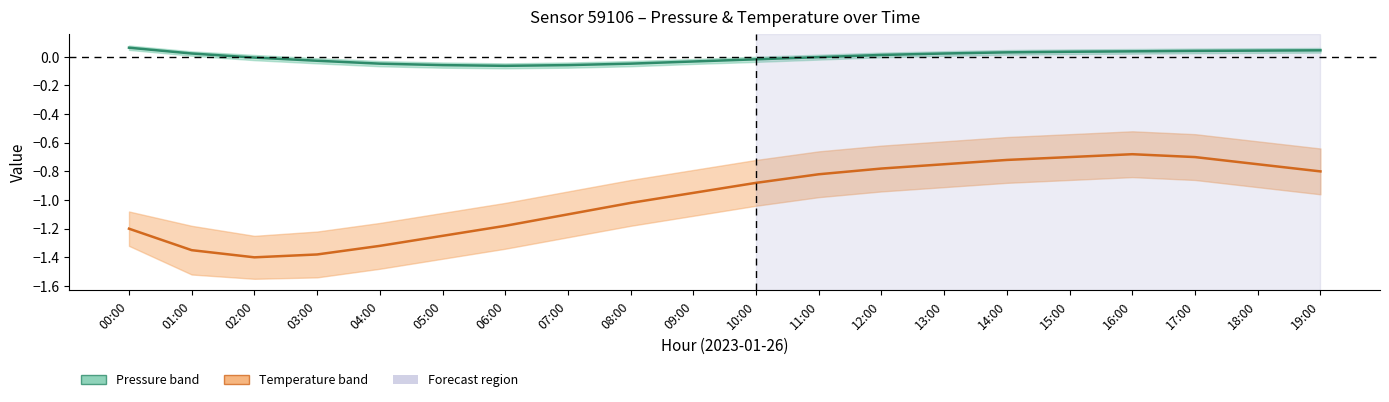

At 10:00, list the series in order from largest to smallest.

Pressure (relative %), Temperature (°C)